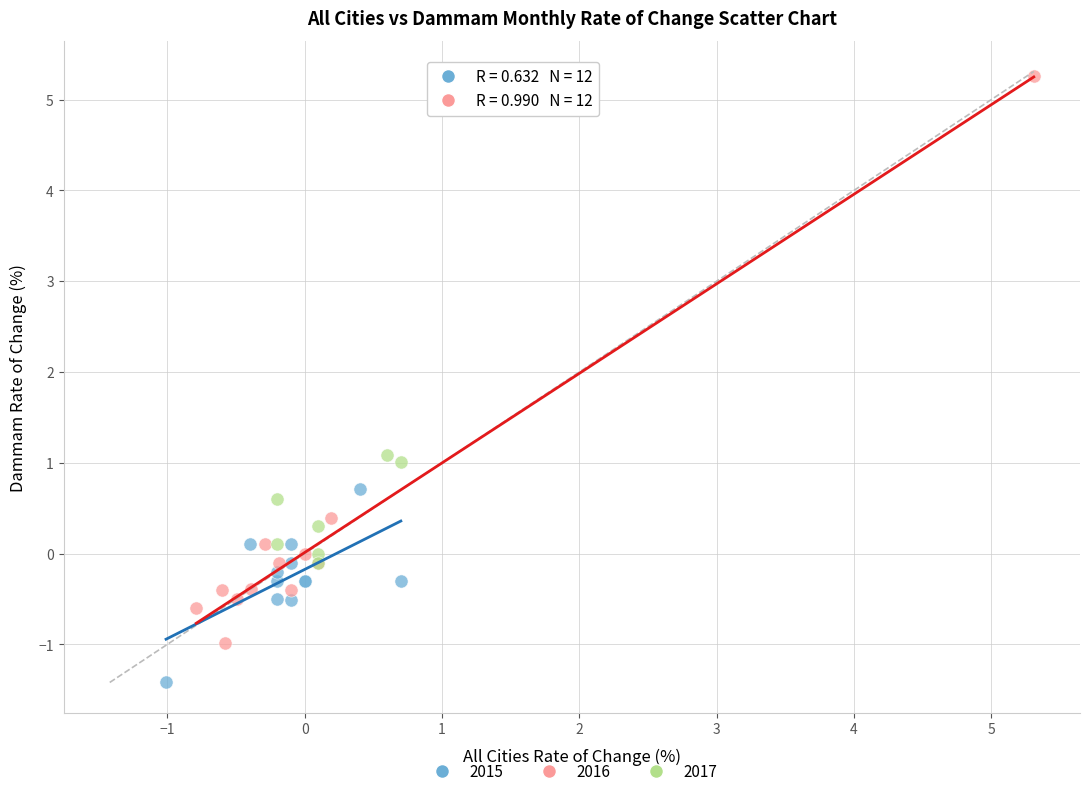

What are all the series names shown in the legend?

2015, 2016, 2017